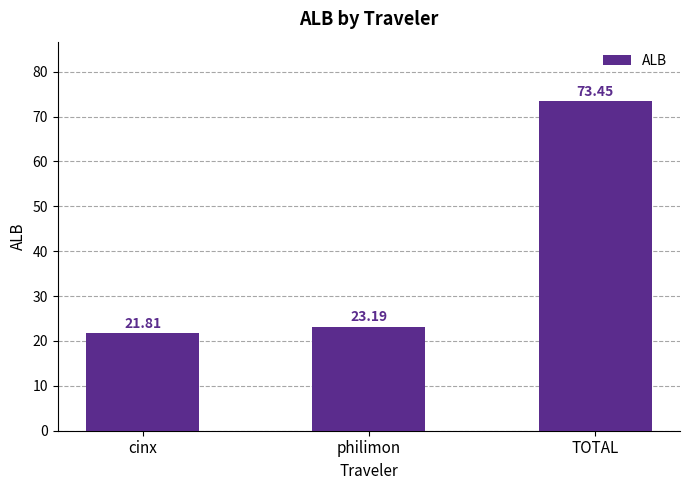

Read the value at cinx.

21.8